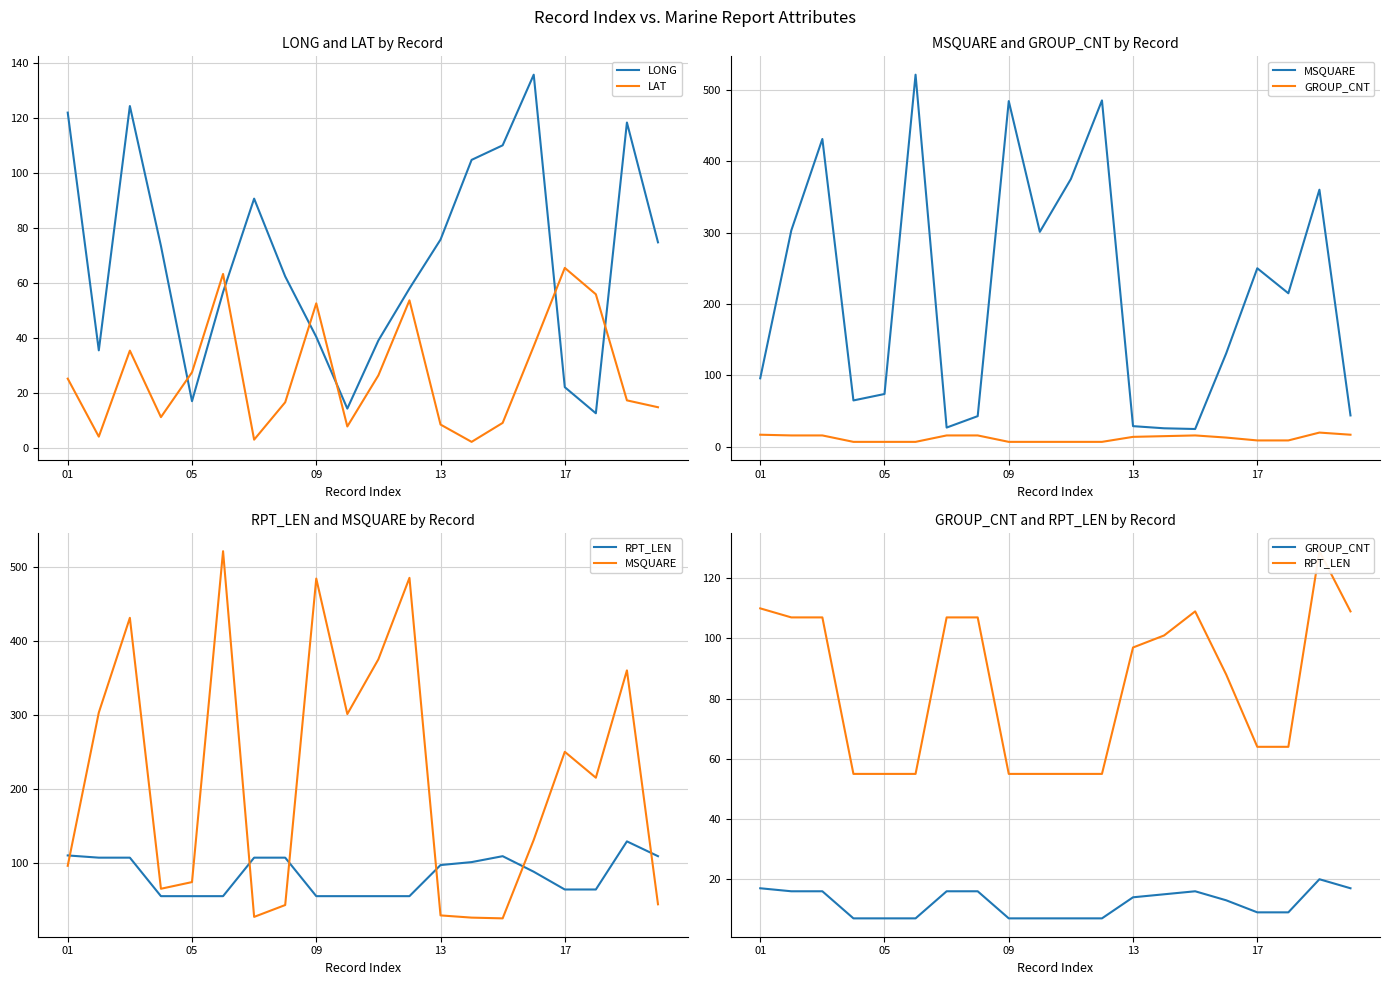

How many intersections are there between LAT and LONG?

6